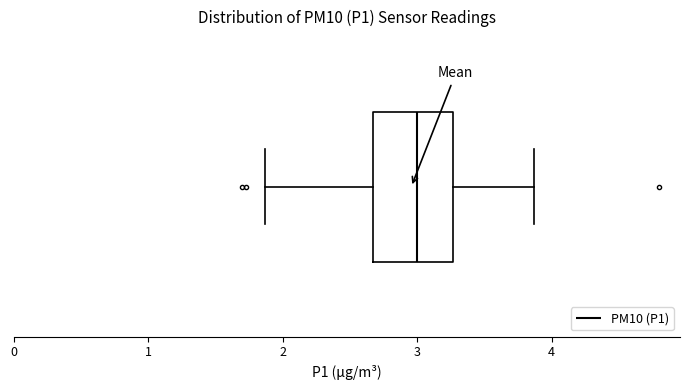

Read this box plot against the x-axis: the position of the median line, the range covered by the box, and the ends of both whiskers. The values are not printed on the chart, so give them approximately, as read against the axis.

median 3.0, box 2.7 to 3.3, whiskers 1.9 to 3.9